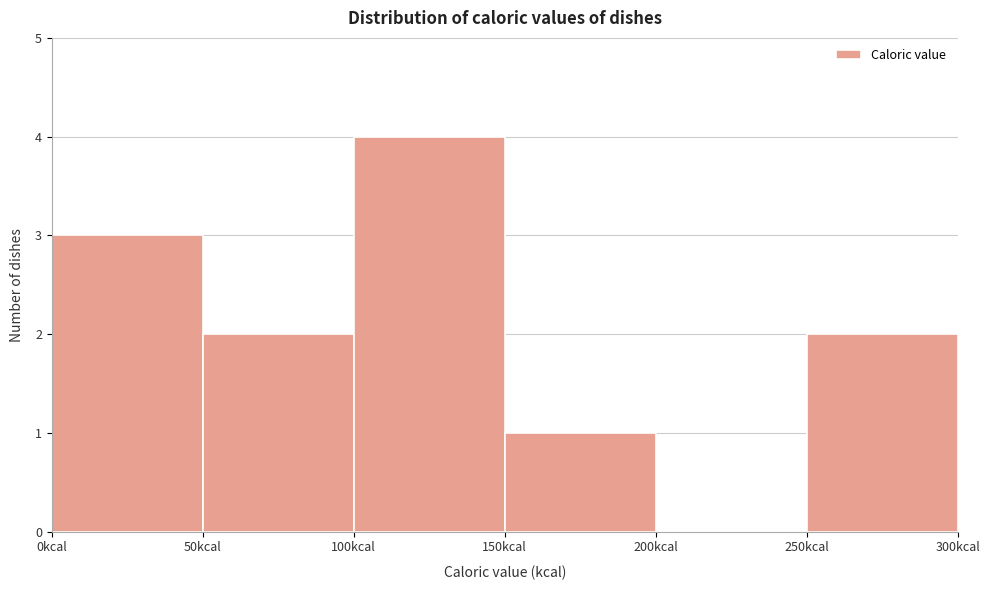

What is the height of the bar covering 50 to 100 on the x-axis? The values are not printed on the chart, so give them approximately, as read against the axis.

2